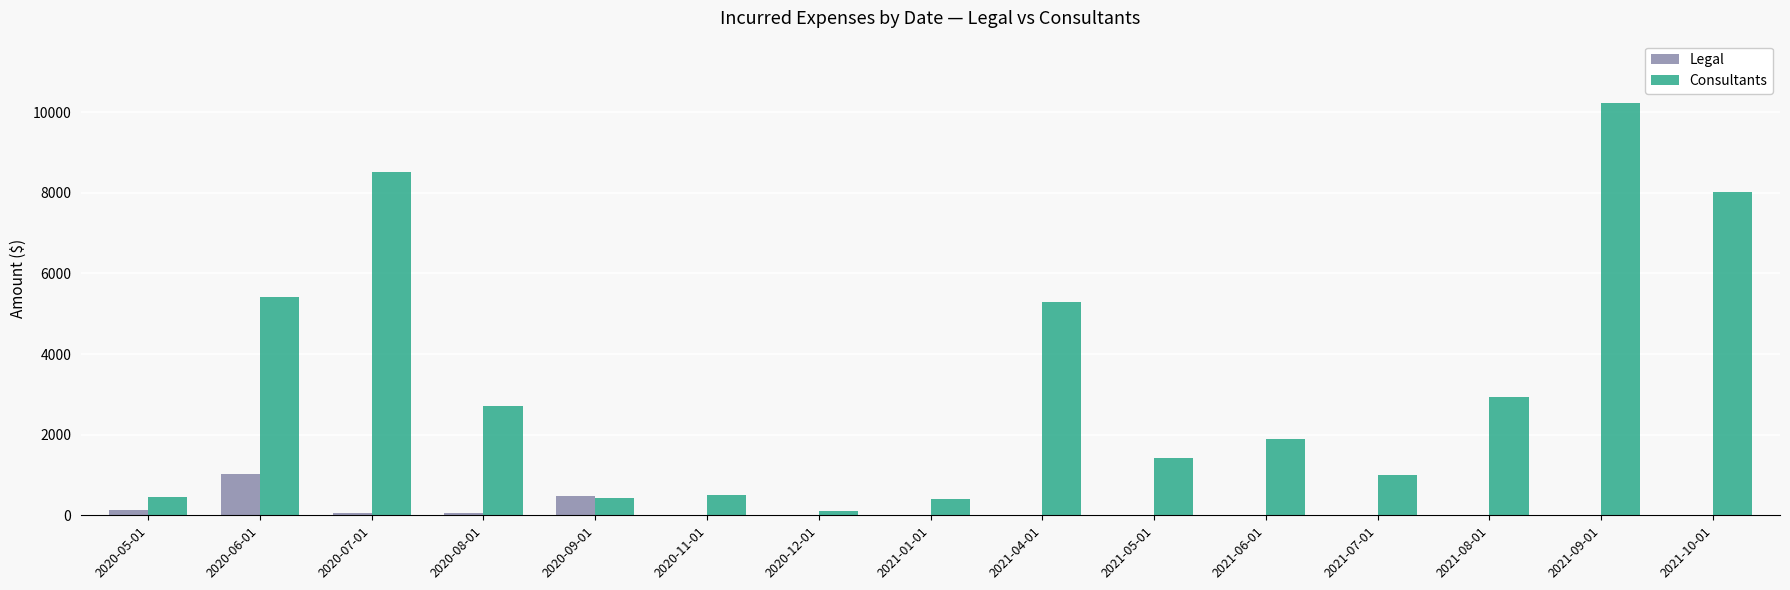

What is the total value across all series at 2021-09-01?

10240.0